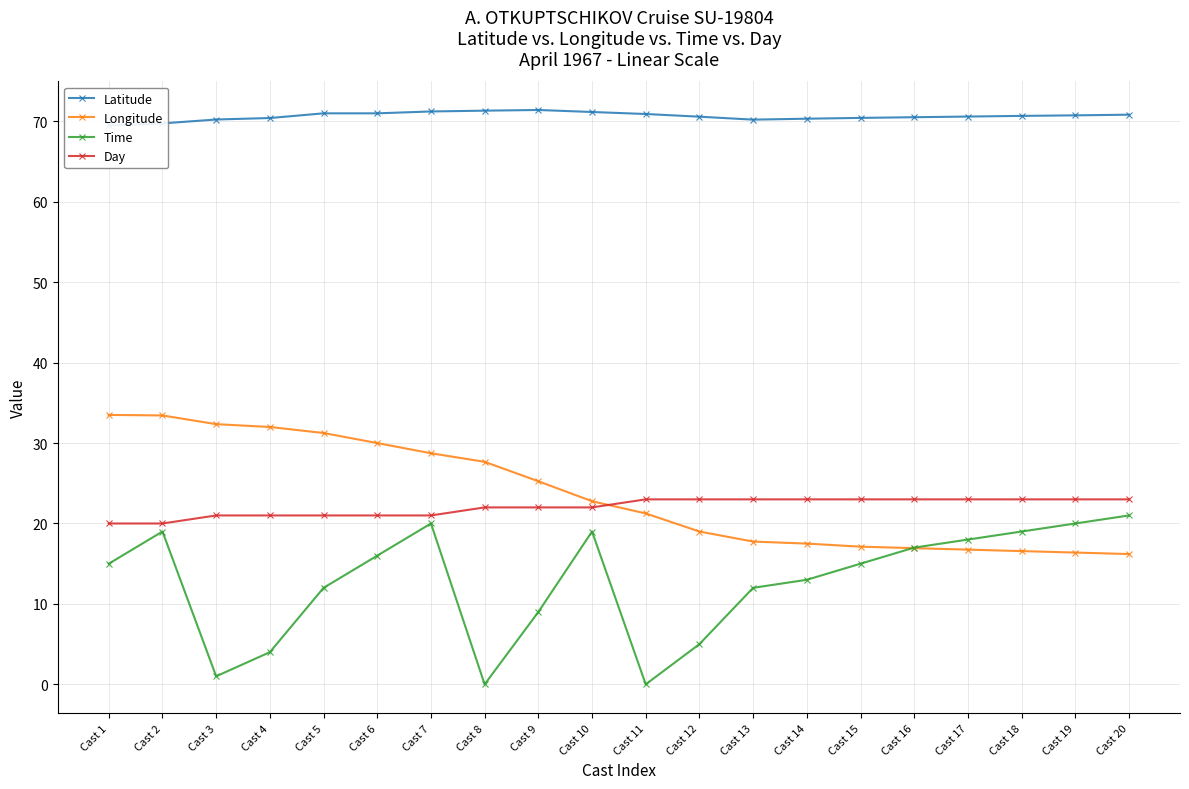

What are all the series names shown in the legend?

Latitude, Longitude, Time, Day